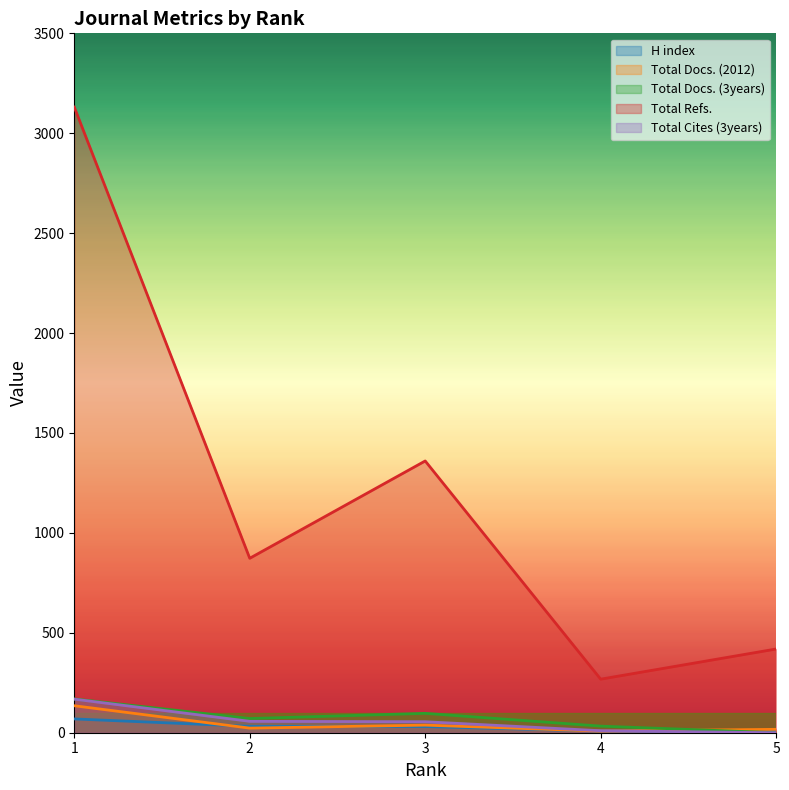

Reading left to right, what are all the values shown in this chart?

H index: 69	32	31	8	9
Total Docs. (2012): 135	23	38	8	17
Total Docs. (3years): 169	71	97	33	0
Total Refs.: 3131	873	1360	268	419
Total Cites (3years): 168	57	55	10	0